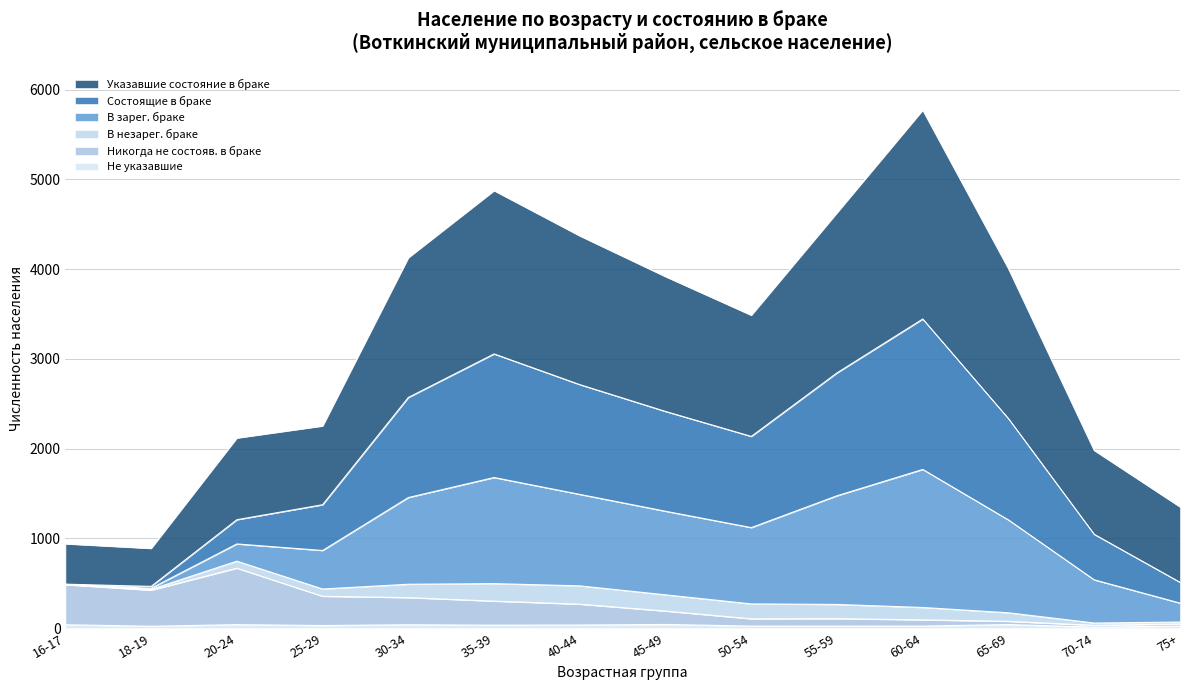

Which has a higher value, 75+ or 40-44?

40-44